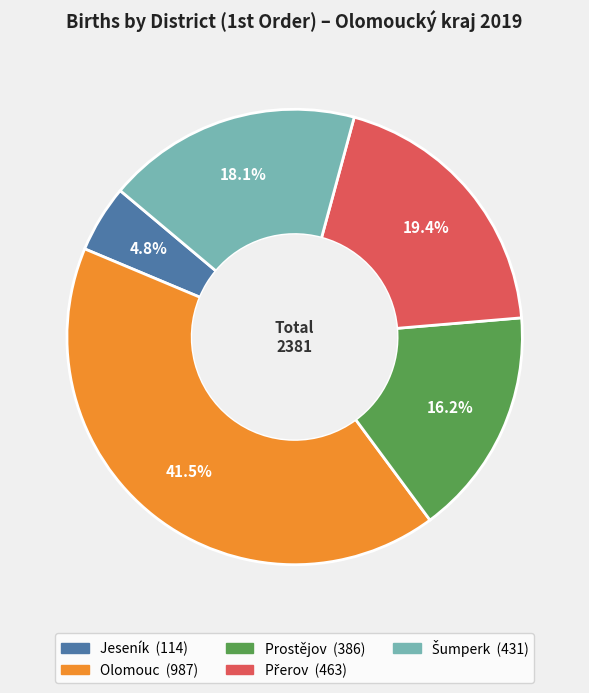

What is the largest slice in the pie chart?

Olomouc